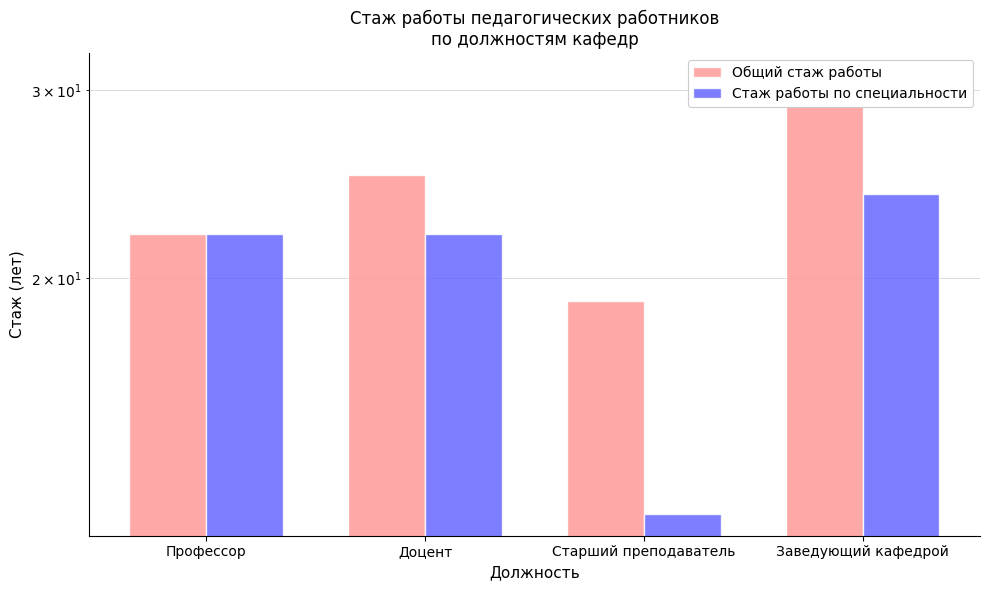

Read the Стаж работы по специальности value at Заведующий кафедрой.

24